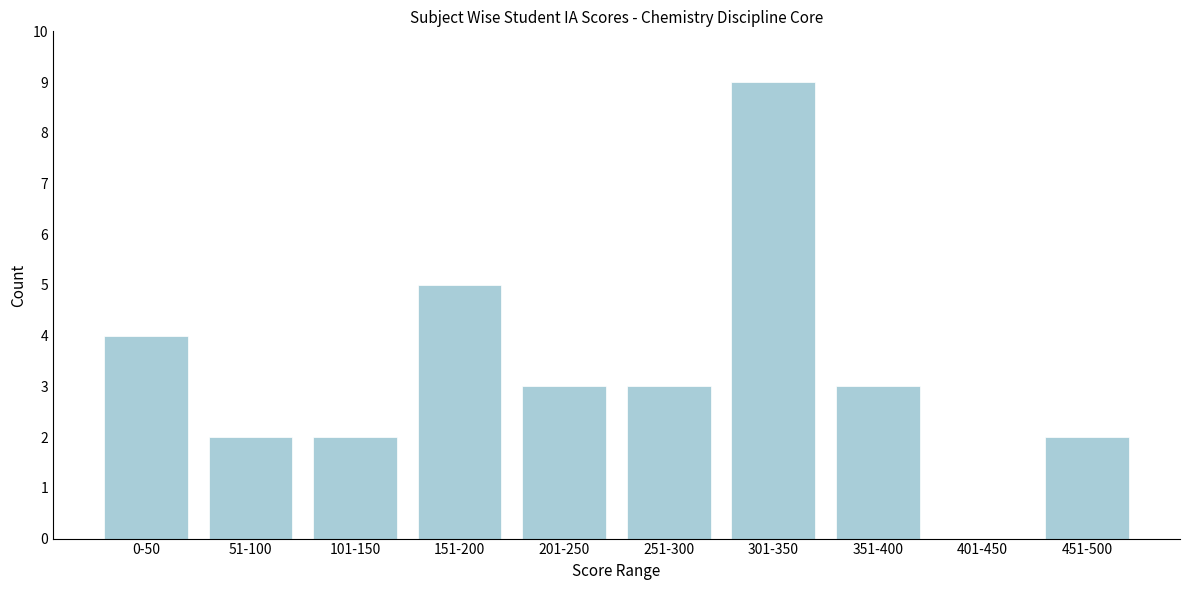

Reading left to right, list all the values displayed in this chart.

0-50=4	51-100=2	101-150=2	151-200=5	201-250=3	251-300=3	301-350=9	351-400=3	401-450=0	451-500=2